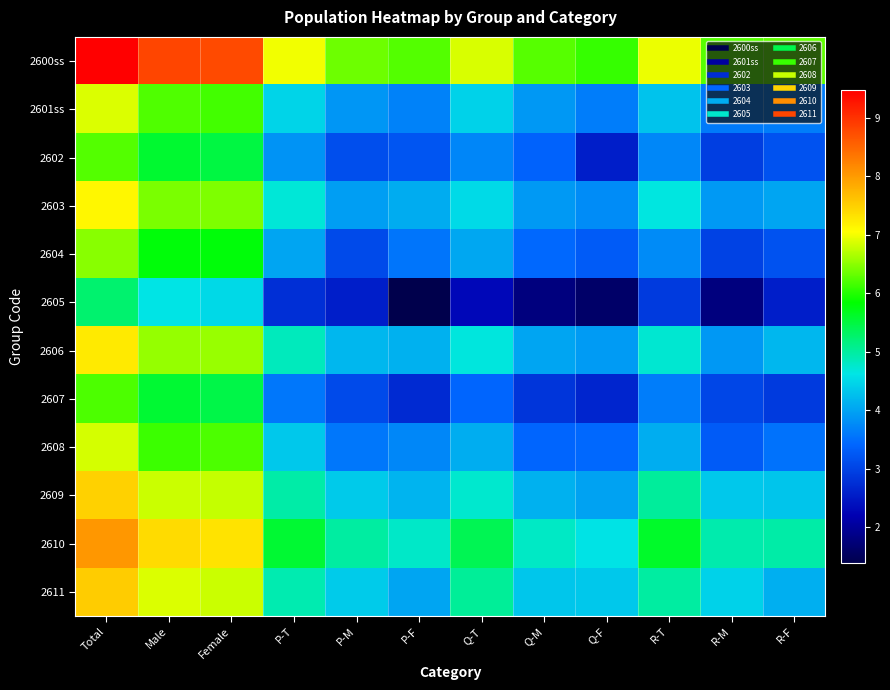

Which label corresponds to the largest value in the chart?

Total